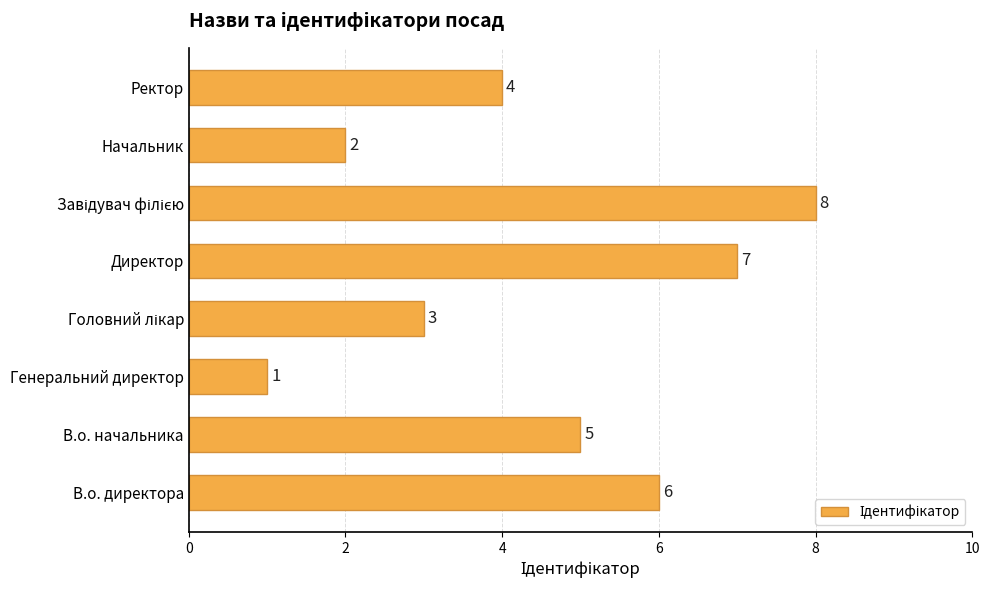

At which category does the chart reach its minimum across all series?

Генеральний директор